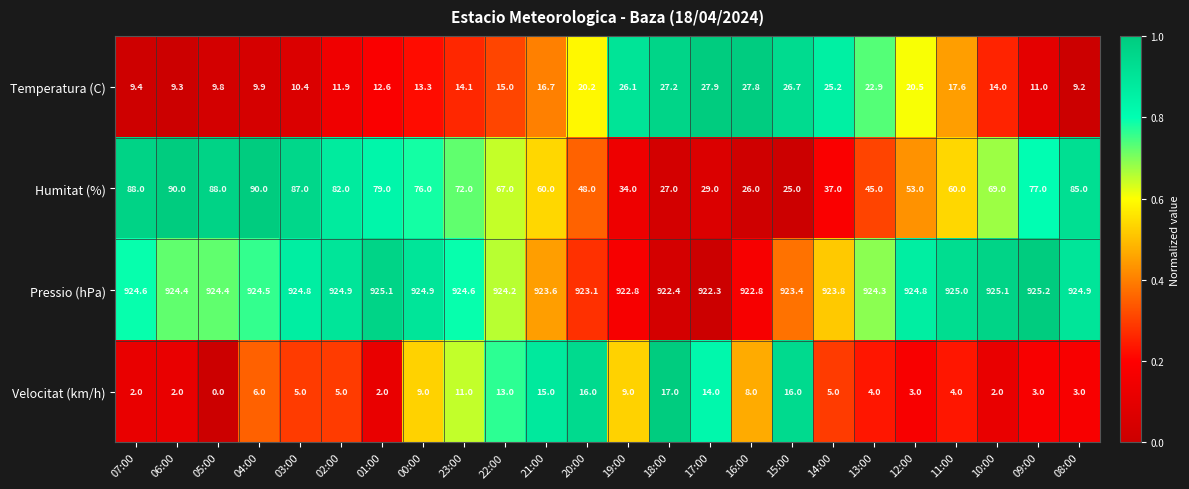

What is the difference between the highest and lowest values at 22:00?

911.2